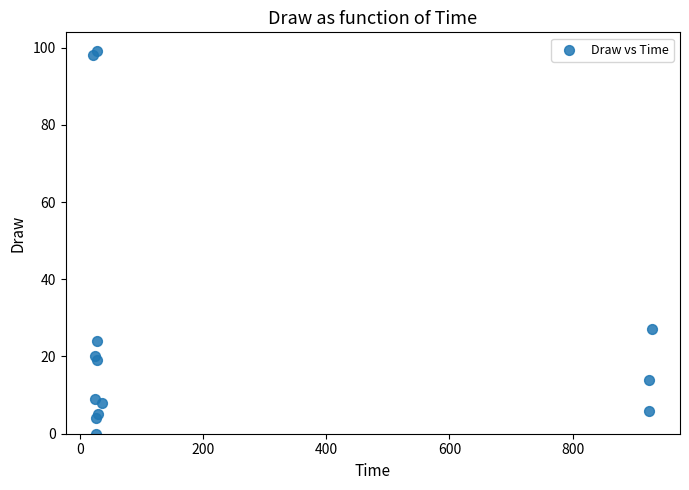

What Y value in the scatter plot is closest to 49?

27